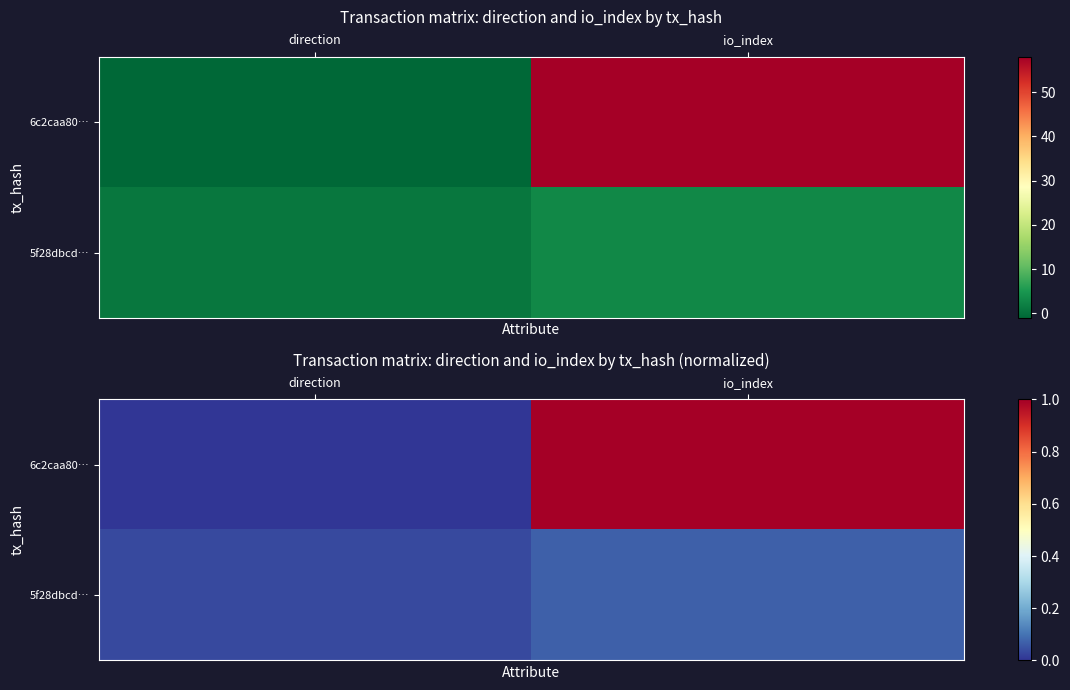

What is the sum of the 6c2caa80… values at direction and io_index?

1.0